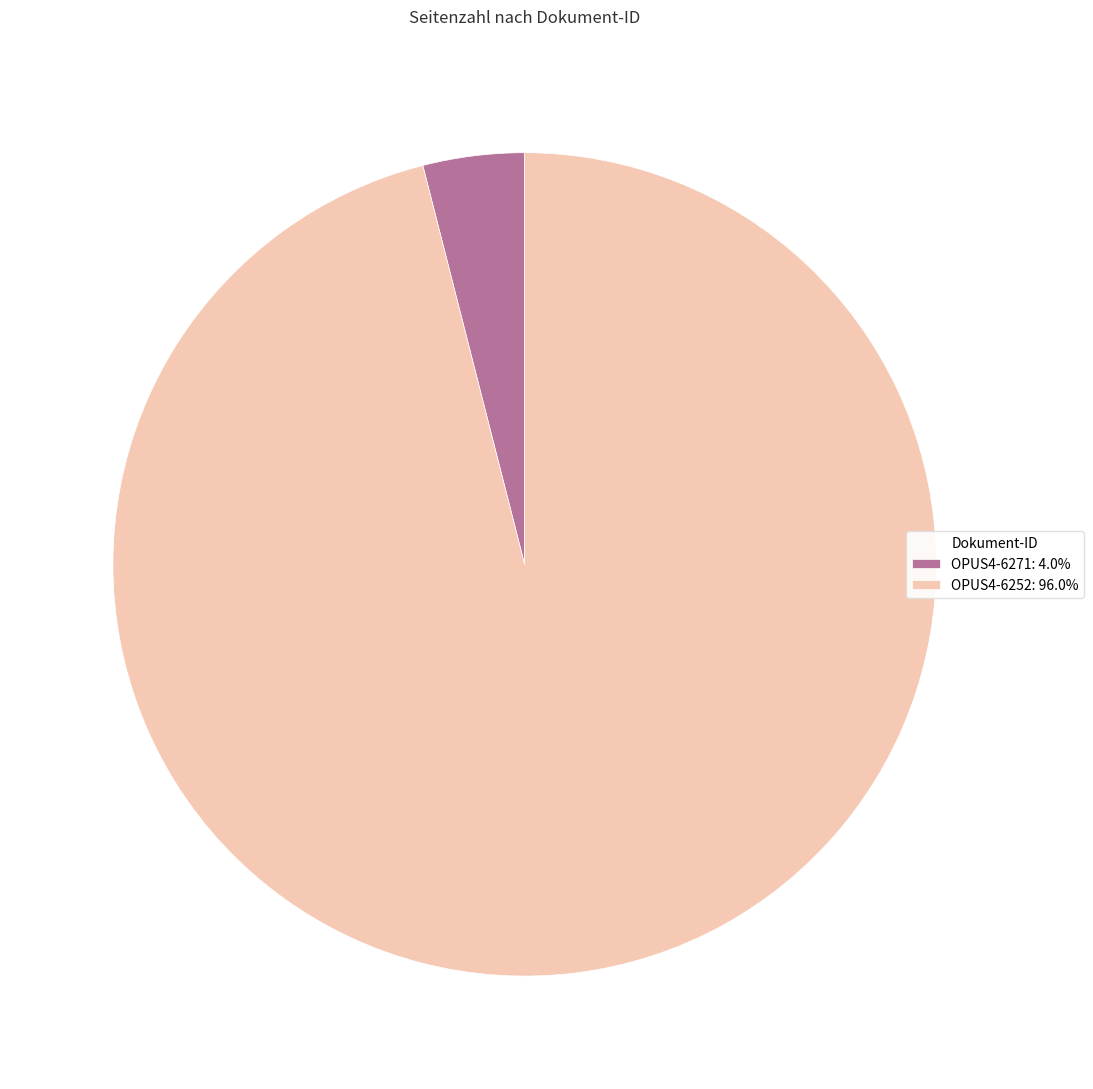

How many segments does this pie chart have?

2